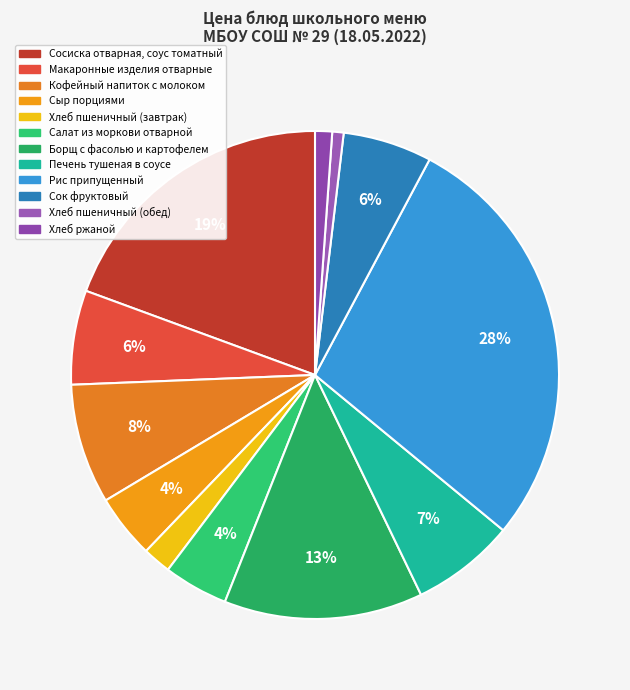

How many slices are in this pie chart?

12